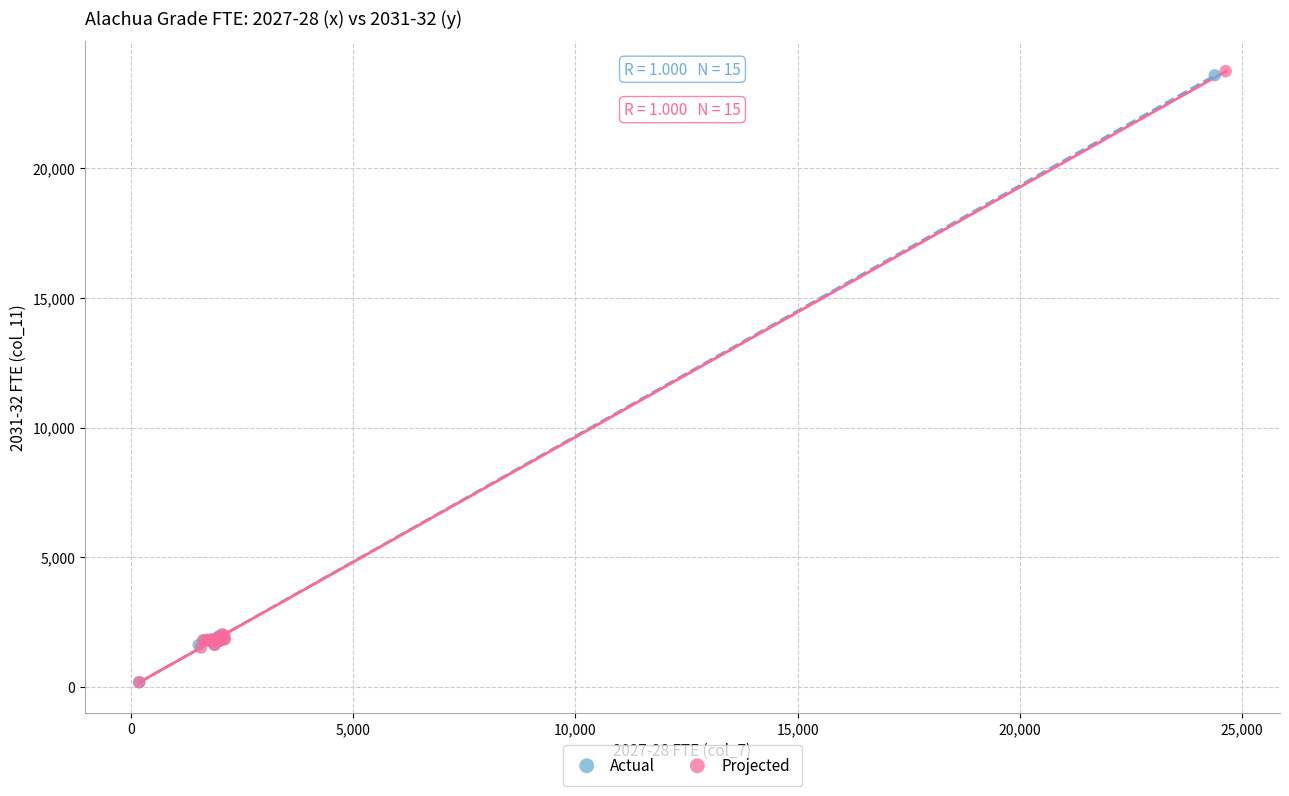

What are all the series names shown in the legend?

Actual, Projected